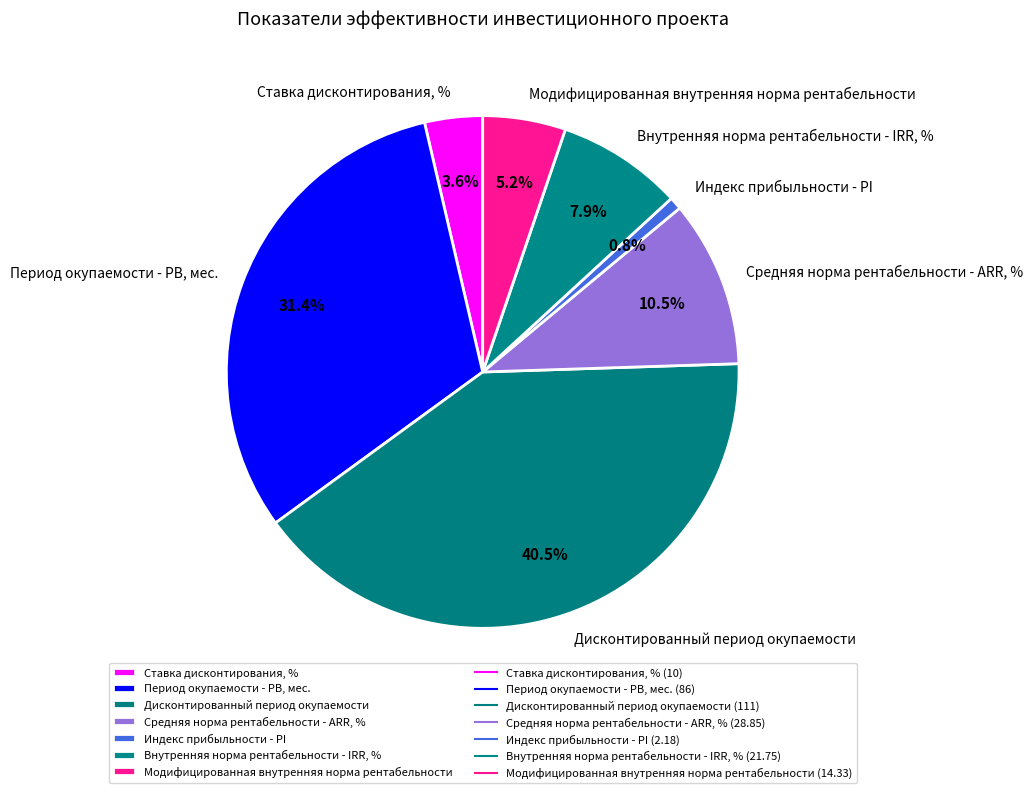

To the nearest percent, what is the difference between the Модифицированная внутренняя норма рентабельности and Индекс прибыльности - PI slice percentages?

4%